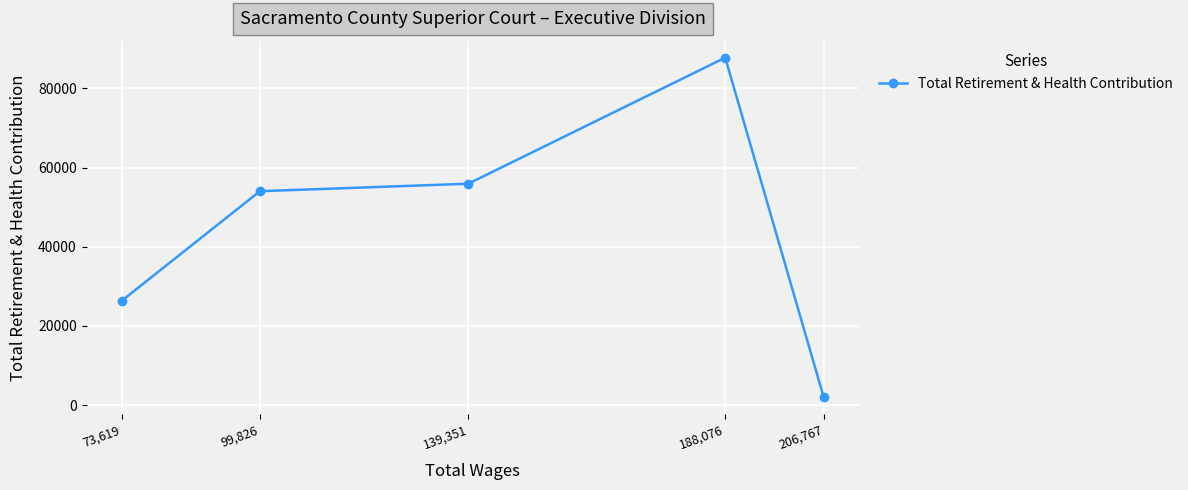

What is the difference between the maximum and minimum values?

85853